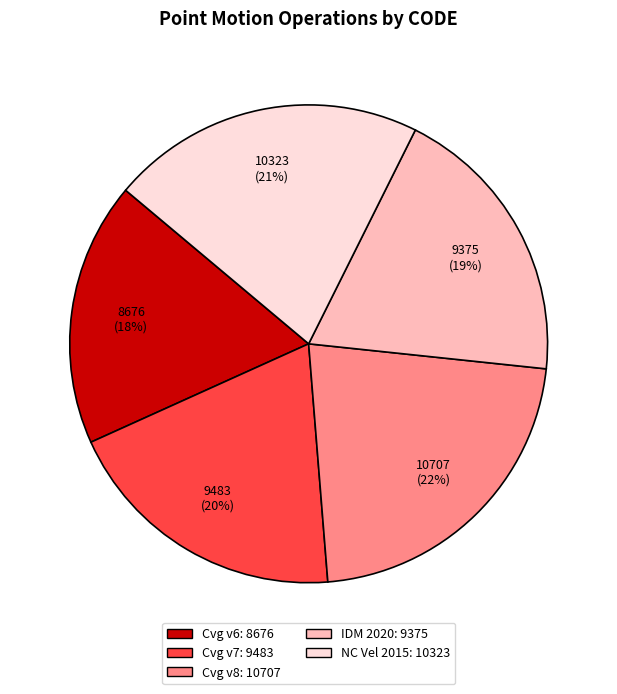

To the nearest percent, what is the difference between the largest and smallest slice percentages?

4%